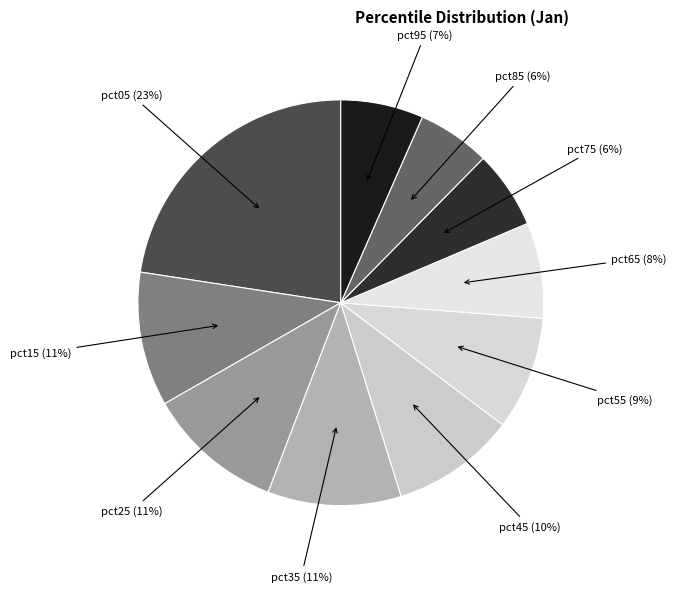

Which slice is the largest?

pct05